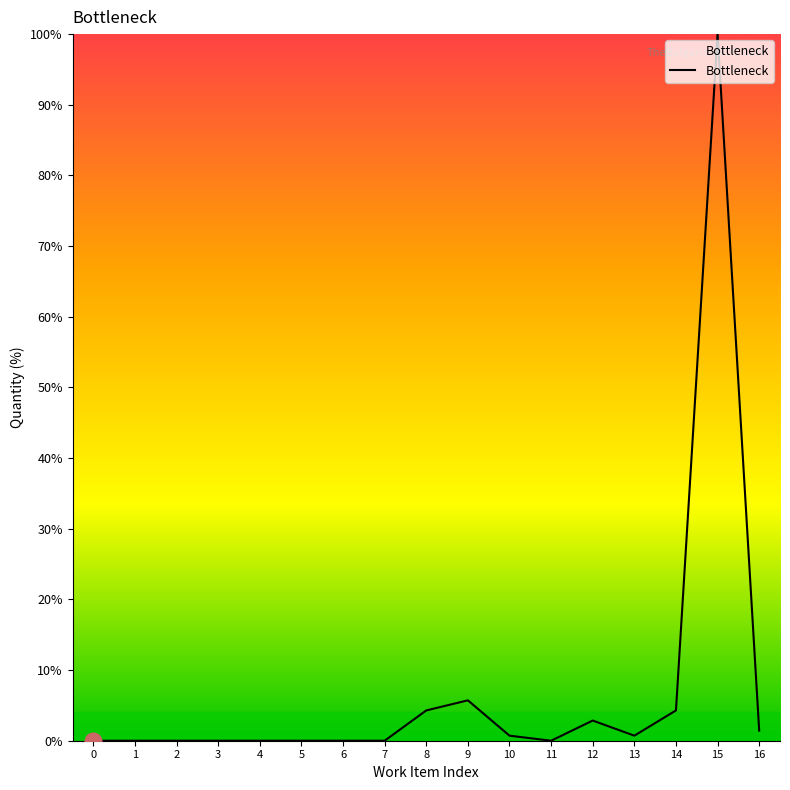

What is the greatest value displayed?

100.0